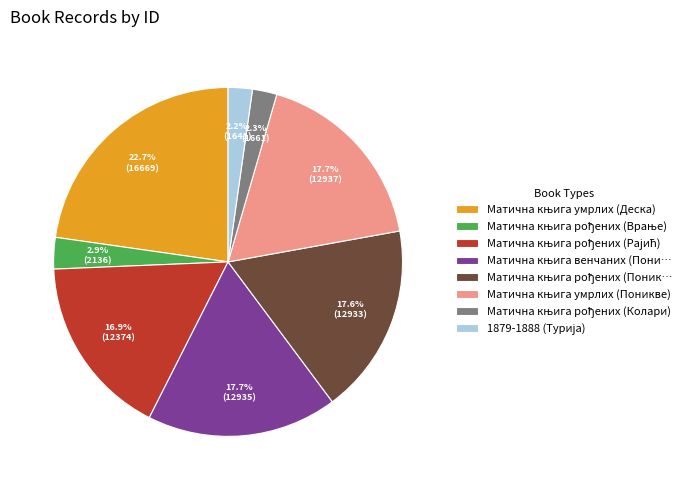

Is there any slice that represents more than half of the pie?

No